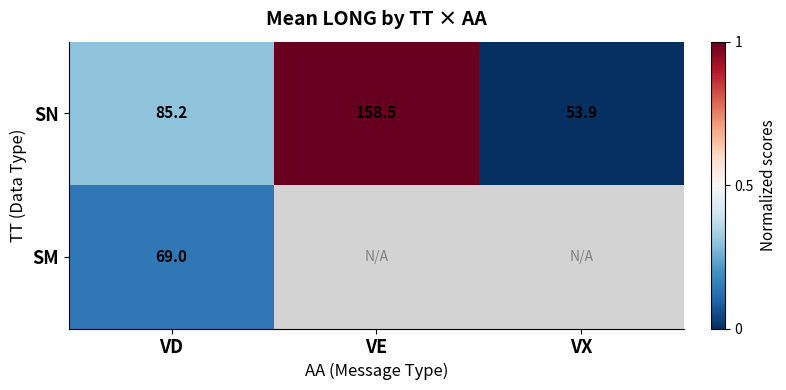

Rank the categories by SN value from highest to lowest.

VE, VD, VX